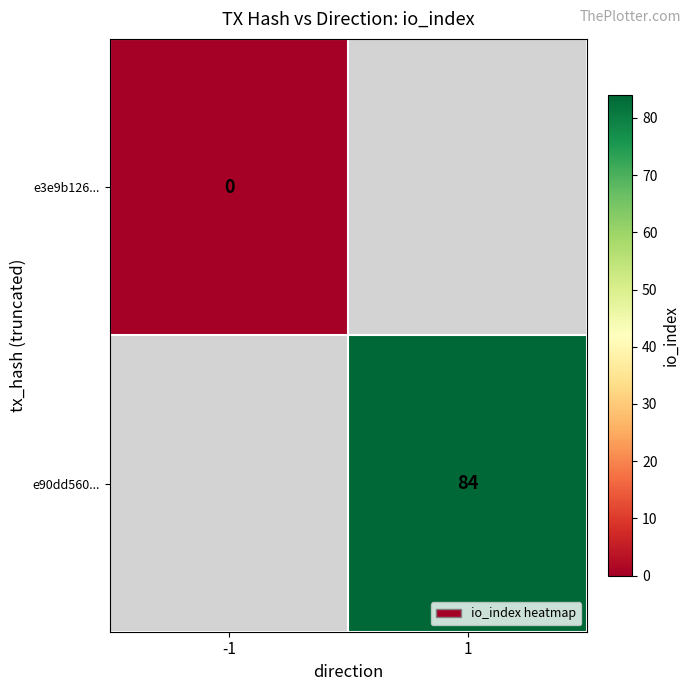

The value of e90dd560... at 1 is 128. True or false?

False